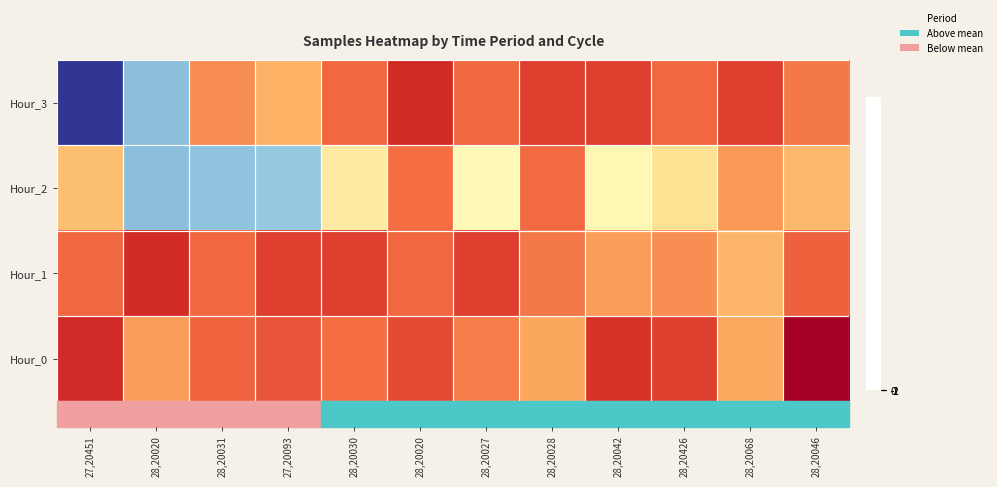

Which has a higher value, 28,20046 or 28,20020?

28,20046